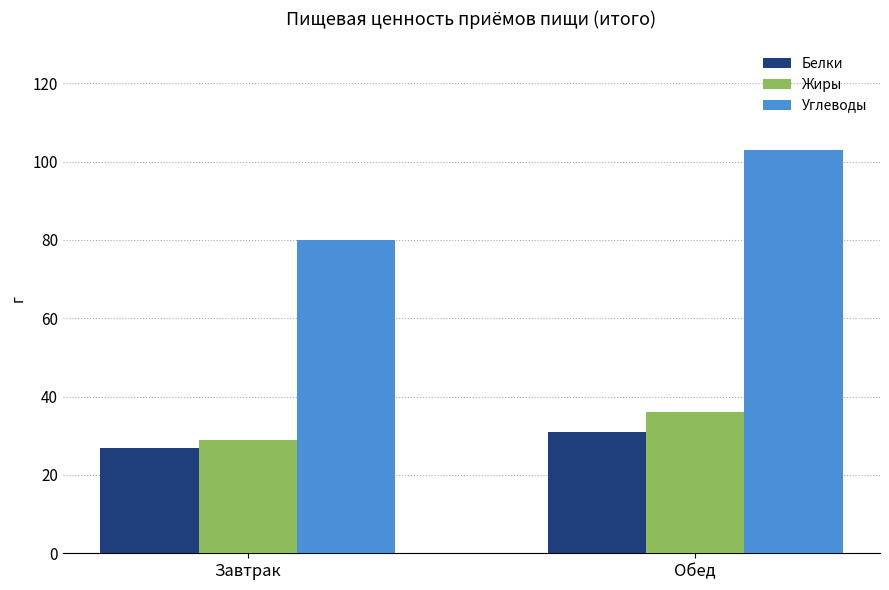

What is the difference between the highest and lowest values at Обед?

72